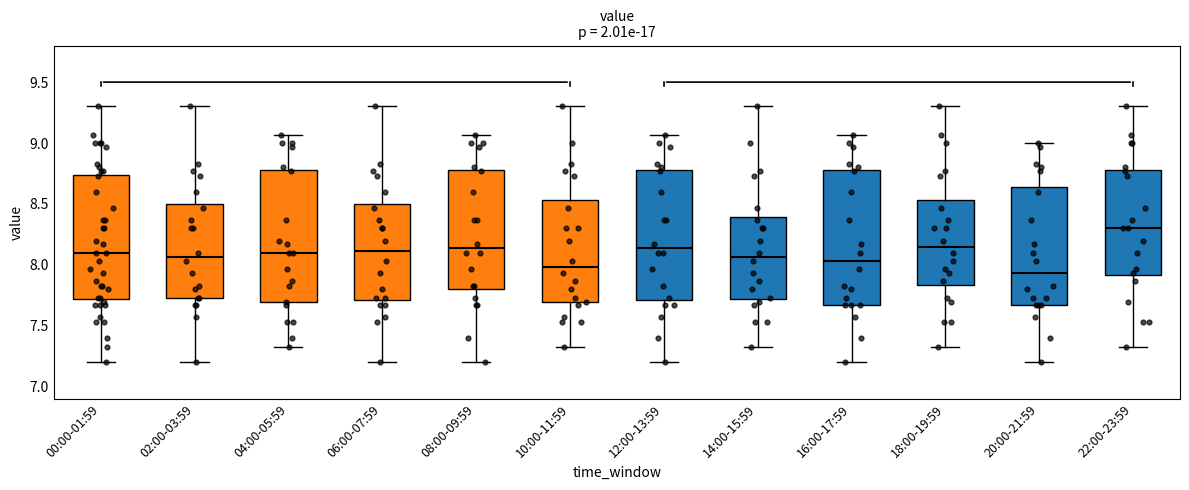

Reading left to right, read every box against the y-axis: the position of its median line, the range the box covers, and the ends of its whiskers. The values are not printed on the chart, so give them approximately, as read against the axis.

00:00-01:59: median 8.10, box 7.70 to 8.75, whiskers 7.20 to 9.30
02:00-03:59: median 8.05, box 7.75 to 8.50, whiskers 7.20 to 9.30
04:00-05:59: median 8.10, box 7.70 to 8.80, whiskers 7.35 to 9.05
06:00-07:59: median 8.10, box 7.70 to 8.50, whiskers 7.20 to 9.30
08:00-09:59: median 8.15, box 7.80 to 8.80, whiskers 7.20 to 9.05
10:00-11:59: median 8.00, box 7.70 to 8.55, whiskers 7.35 to 9.30
12:00-13:59: median 8.15, box 7.70 to 8.80, whiskers 7.20 to 9.05
14:00-15:59: median 8.05, box 7.70 to 8.40, whiskers 7.35 to 9.30
16:00-17:59: median 8.05, box 7.65 to 8.80, whiskers 7.20 to 9.05
18:00-19:59: median 8.15, box 7.85 to 8.55, whiskers 7.35 to 9.30
20:00-21:59: median 7.95, box 7.65 to 8.65, whiskers 7.20 to 9.00
22:00-23:59: median 8.30, box 7.90 to 8.80, whiskers 7.35 to 9.30